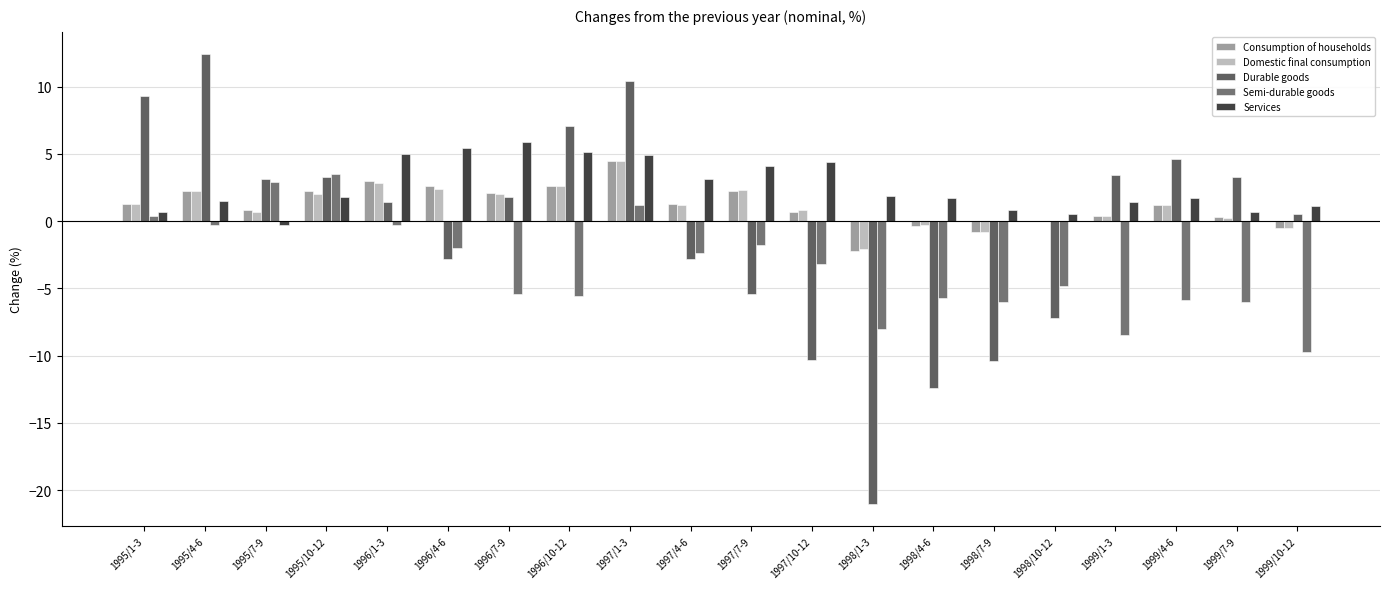

Which has a higher value, 1996/1-3 or 1999/10-12?

1996/1-3